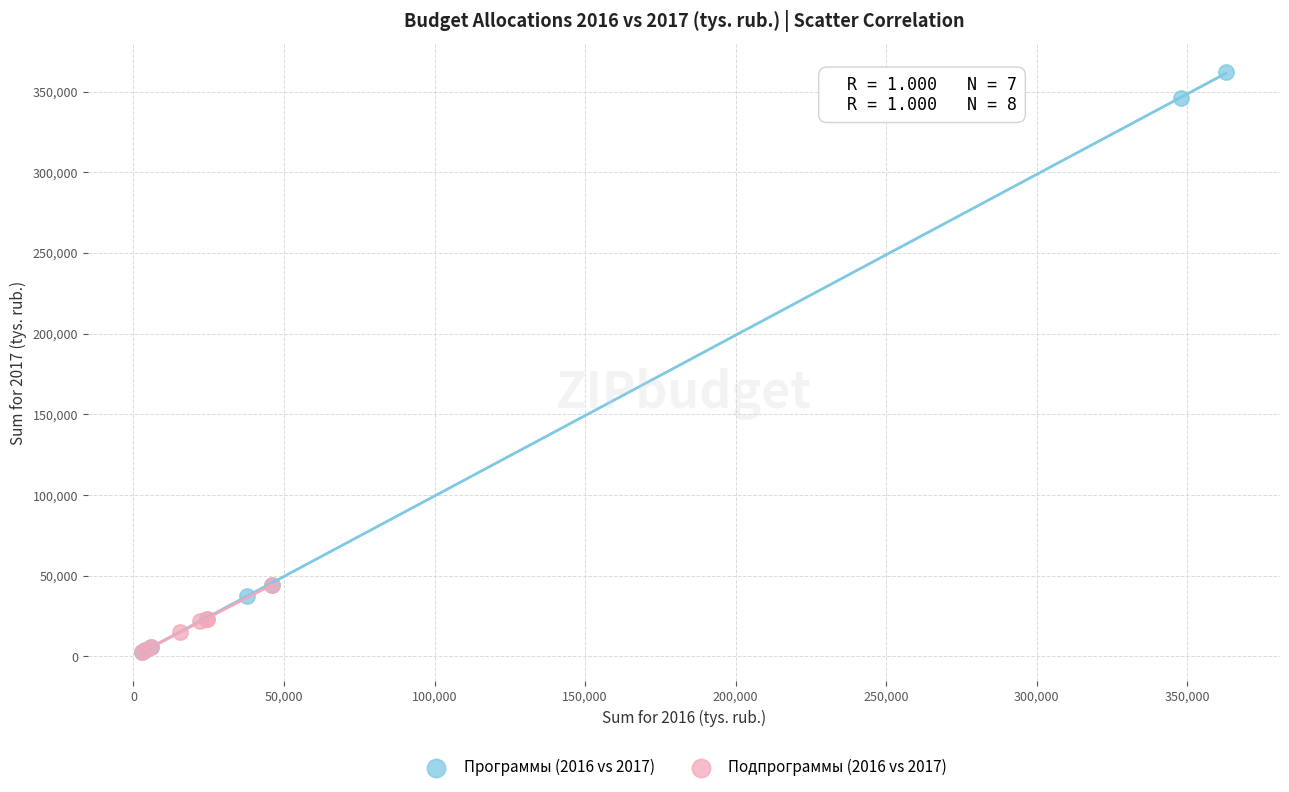

Which series has the widest spread of Y values?

Программы (2016 vs 2017)